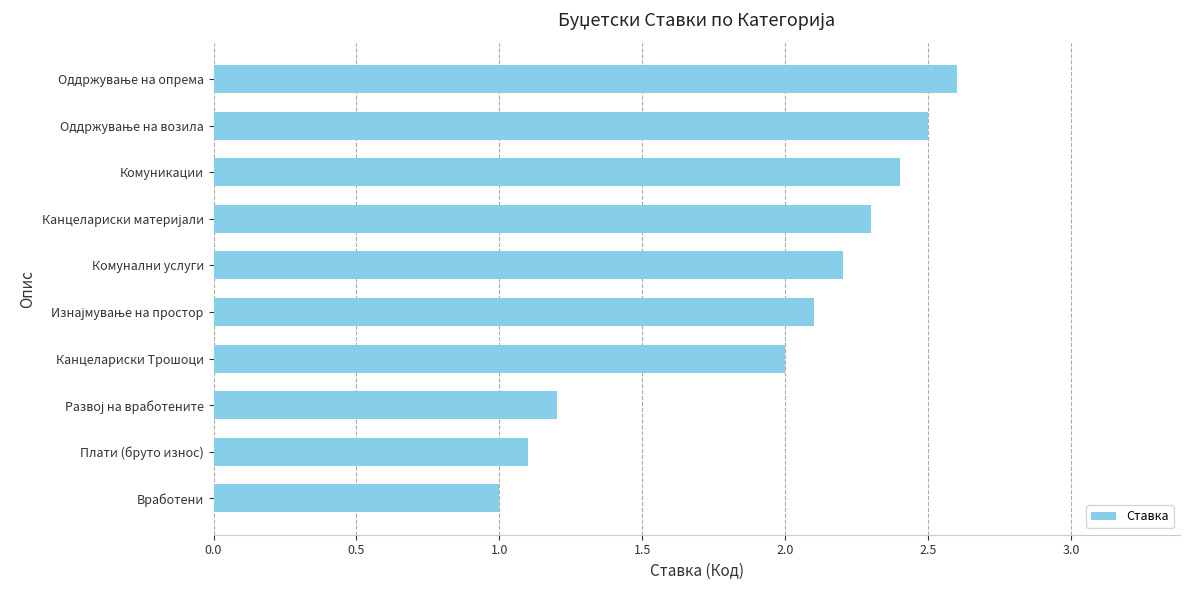

At which category does the chart reach its minimum across all series?

Вработени